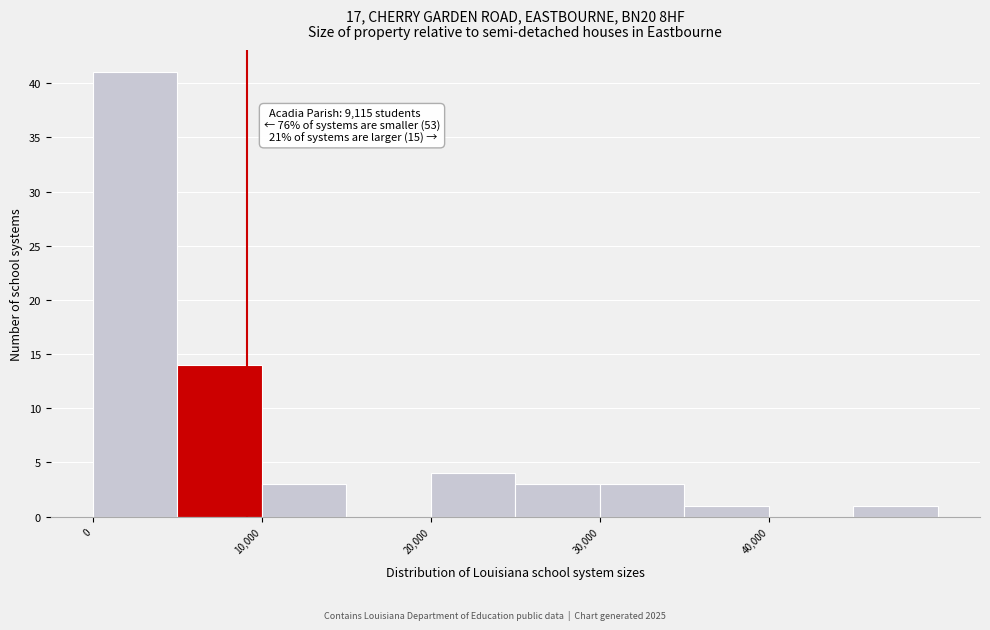

Which range on the x-axis has the tallest bar?

0 to 5000